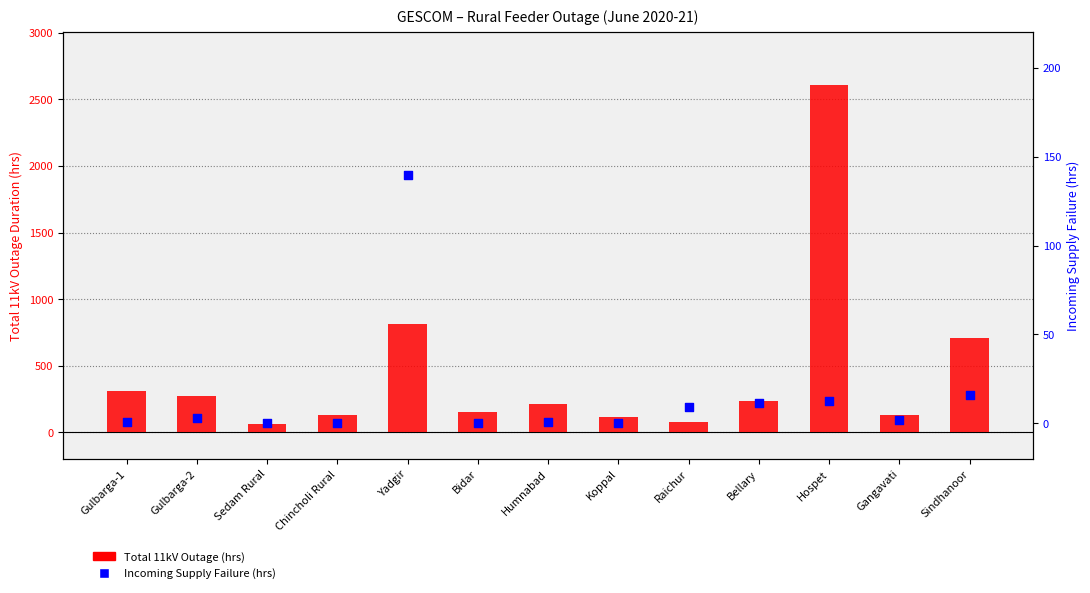

Which series has the widest spread of Y values?

Total 11kV Outage (hrs)